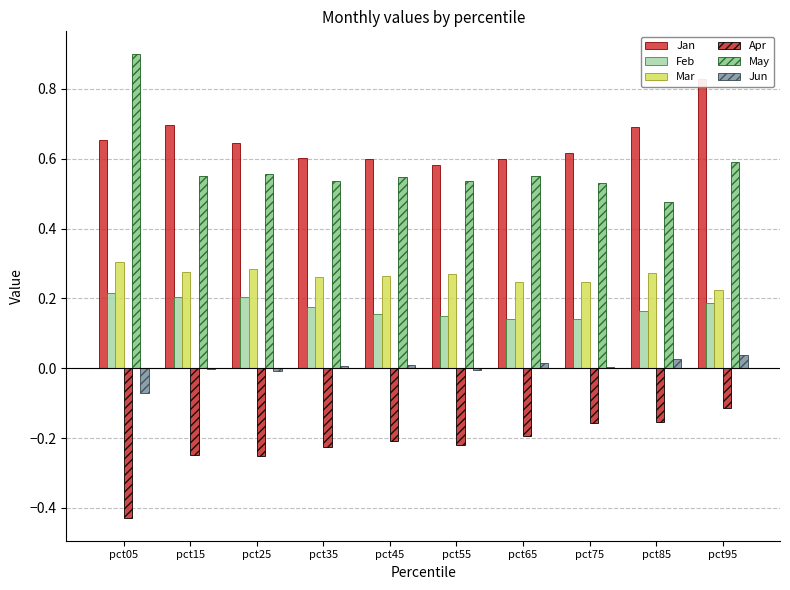

List the labels in order of Mar value, smallest first.

pct95, pct65, pct75, pct35, pct45, pct55, pct85, pct15, pct25, pct05